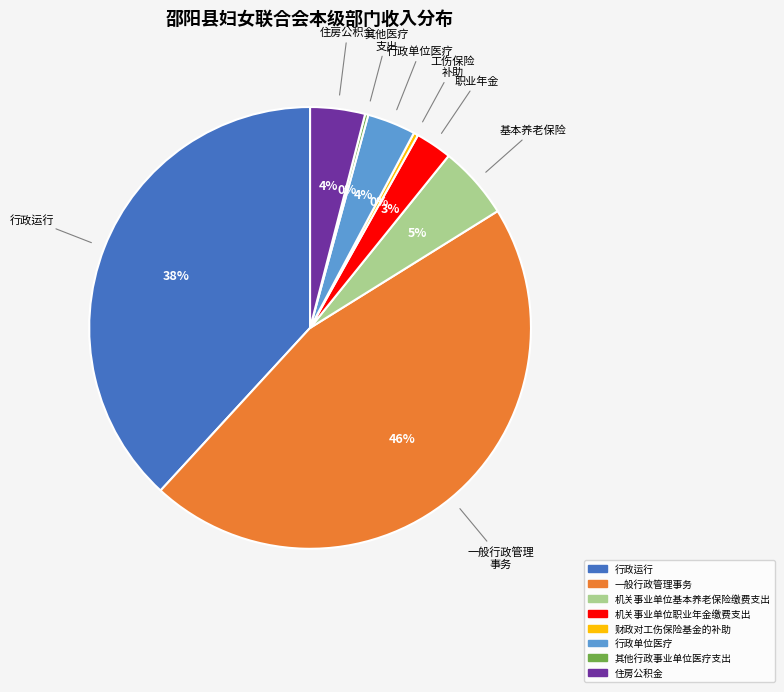

Which slice is the largest?

一般行政管理事务